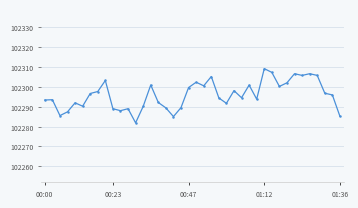

True or false: there are more than 0 points higher than both neighbors.

True